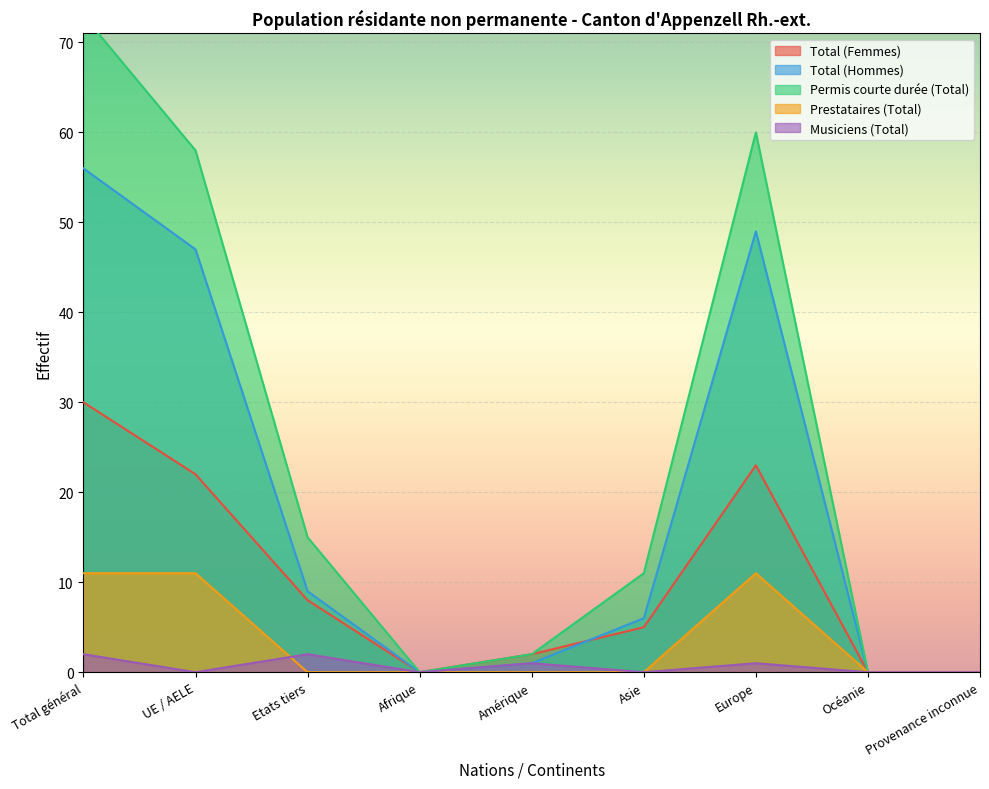

List the series in order of their peak value, highest first.

Permis courte durée (Total), Total (Hommes), Total (Femmes), Prestataires (Total), Musiciens (Total)